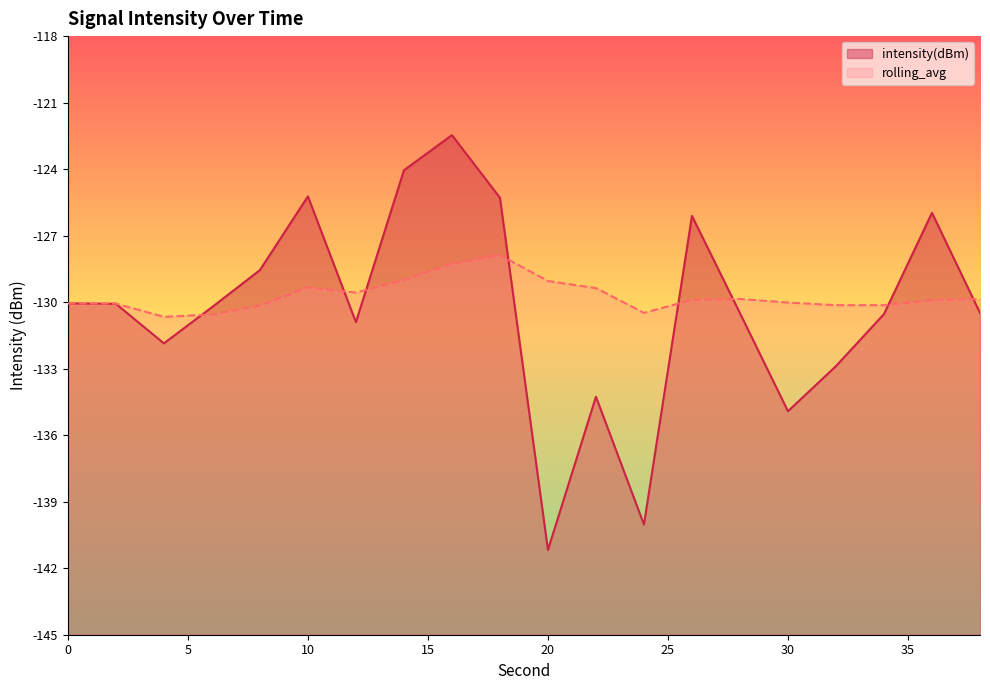

Between which two adjacent categories do intensity(dBm) and rolling_avg first intersect?

4 and 6